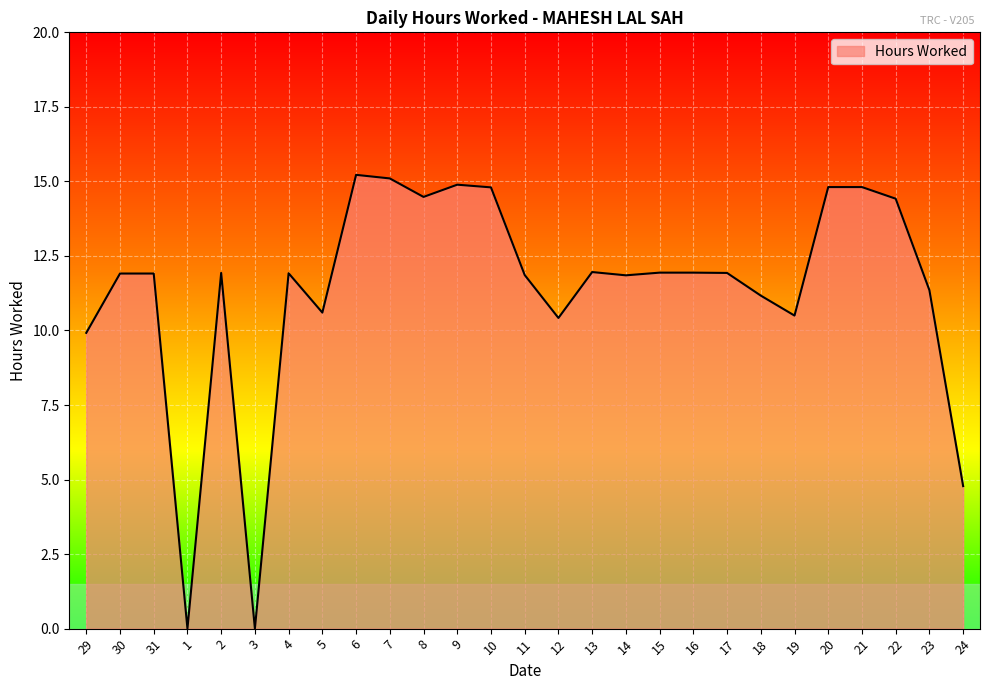

The value at 16 is 11.9. True or false?

True